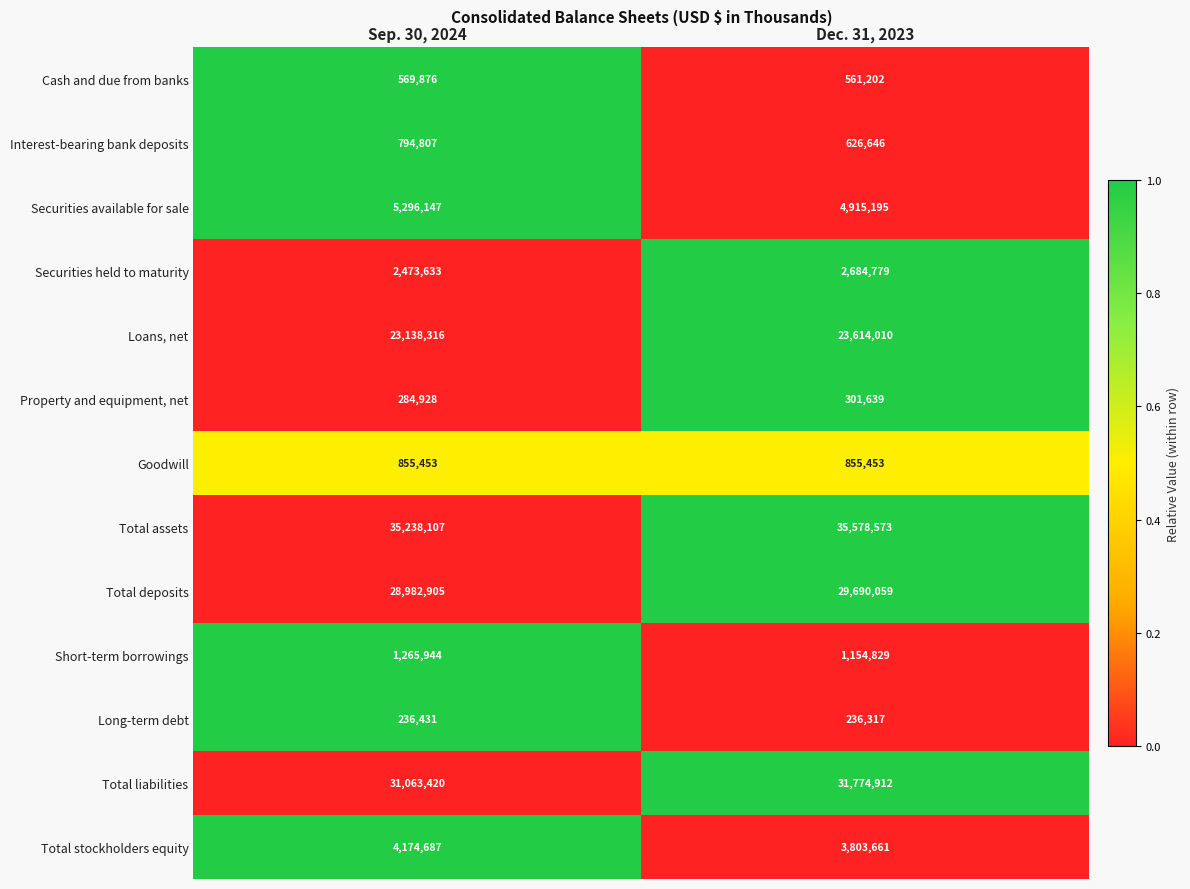

Reading right to left, what are all the values shown in this chart?

Cash and due from banks: Dec. 31, 2023=561202	Sep. 30, 2024=569876
Interest-bearing bank deposits: Dec. 31, 2023=626646	Sep. 30, 2024=794807
Securities available for sale: Dec. 31, 2023=4915195	Sep. 30, 2024=5296147
Securities held to maturity: Dec. 31, 2023=2684779	Sep. 30, 2024=2473633
Loans, net: Dec. 31, 2023=23614010	Sep. 30, 2024=23138316
Property and equipment, net: Dec. 31, 2023=301639	Sep. 30, 2024=284928
Goodwill: Dec. 31, 2023=855453	Sep. 30, 2024=855453
Total assets: Dec. 31, 2023=35578573	Sep. 30, 2024=35238107
Total deposits: Dec. 31, 2023=29690059	Sep. 30, 2024=28982905
Short-term borrowings: Dec. 31, 2023=1154829	Sep. 30, 2024=1265944
Long-term debt: Dec. 31, 2023=236317	Sep. 30, 2024=236431
Total liabilities: Dec. 31, 2023=31774912	Sep. 30, 2024=31063420
Total stockholders equity: Dec. 31, 2023=3803661	Sep. 30, 2024=4174687